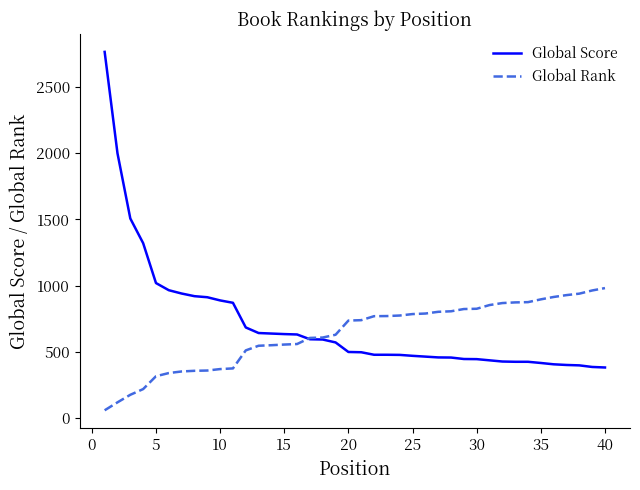

At how many categories does at least one series exceed 1304?

4